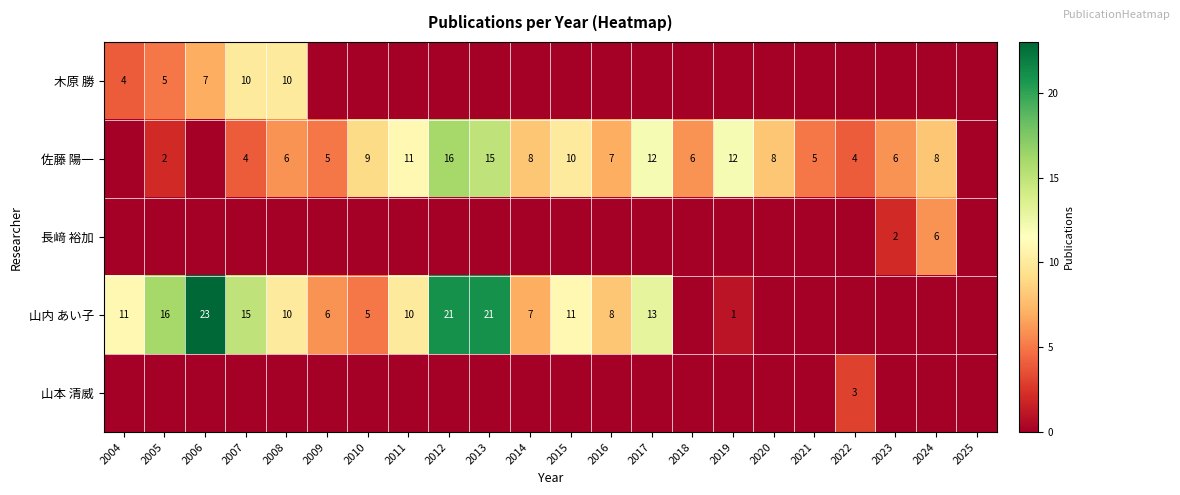

What is the sum of the 佐藤 陽一 values at 2022 and 2014?

12